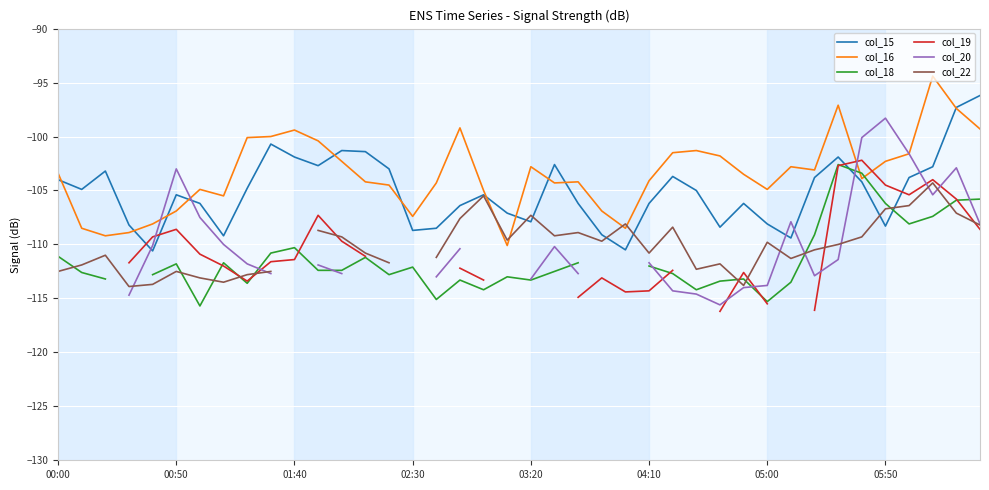

Count the number of data series in this chart.

6